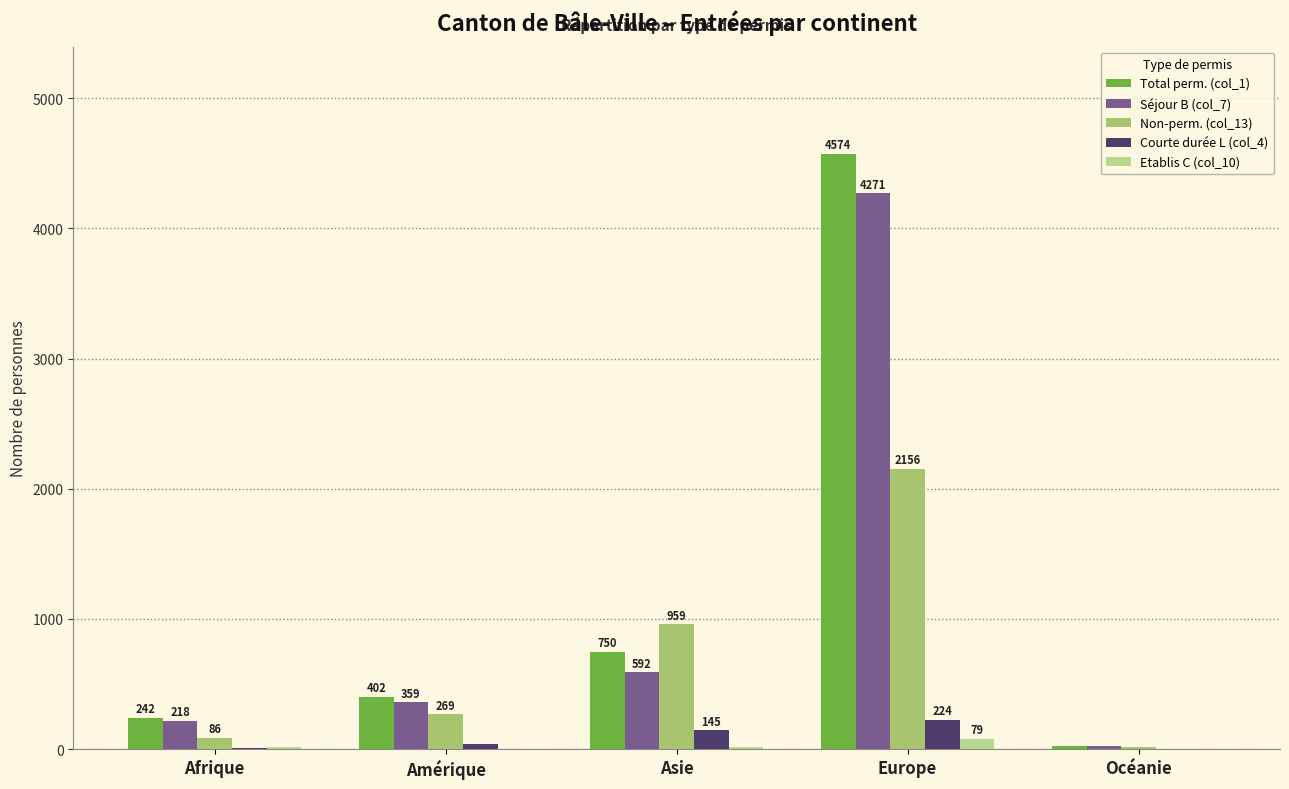

How many distinct data groups are displayed?

5